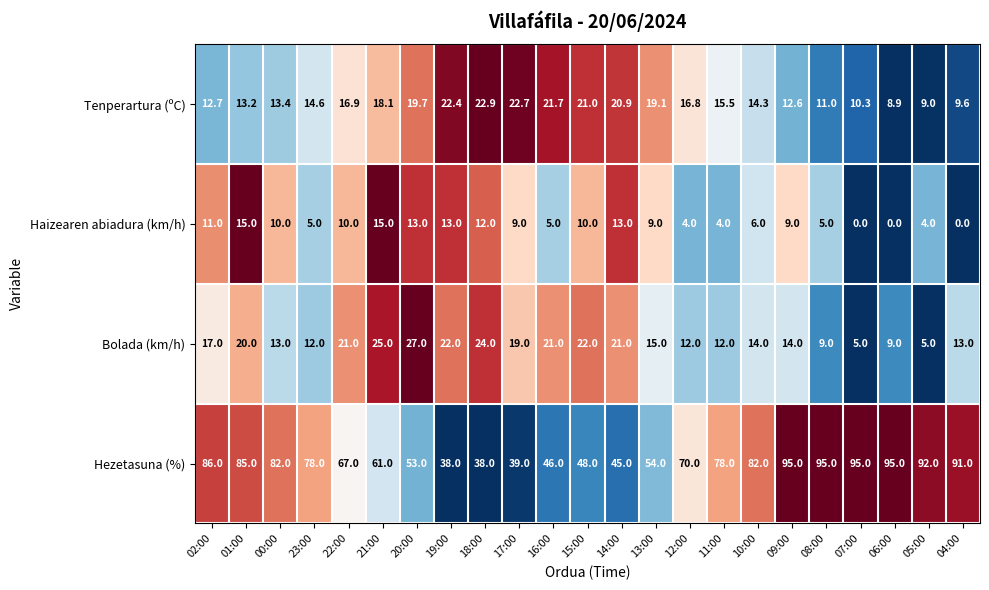

What is the sum of all Bolada (km/h) values?

372.0